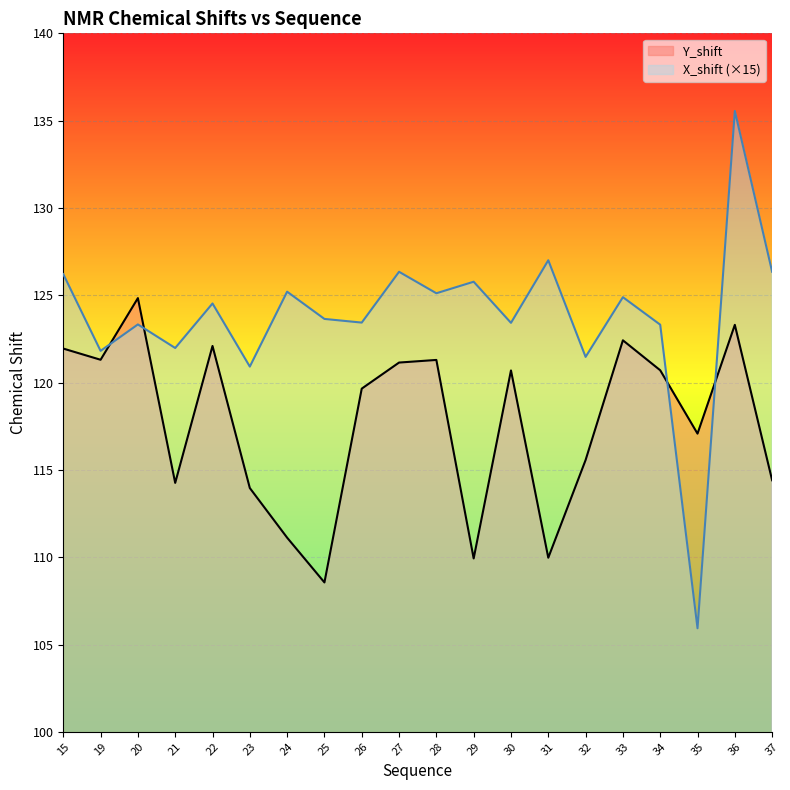

After their last crossing, which series has the higher values: Y_shift or X_shift?

X_shift